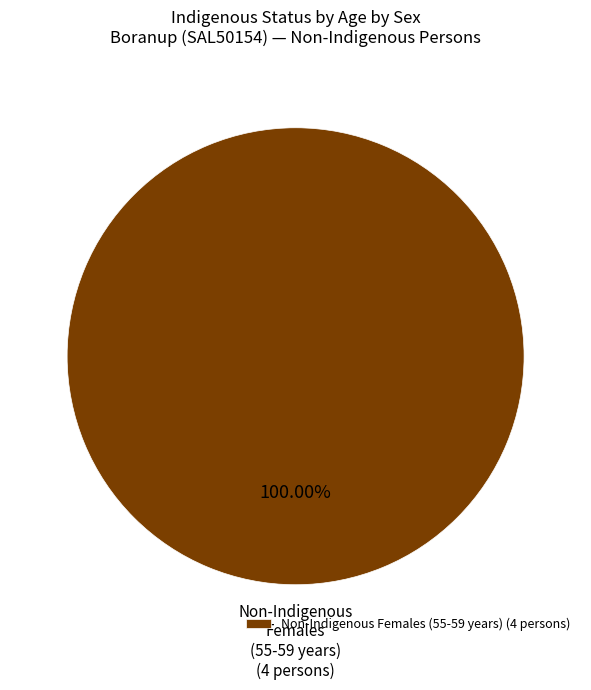

Does Non-Indigenous Females (55-59 years) (4 persons) account for over 50% of the chart?

Yes